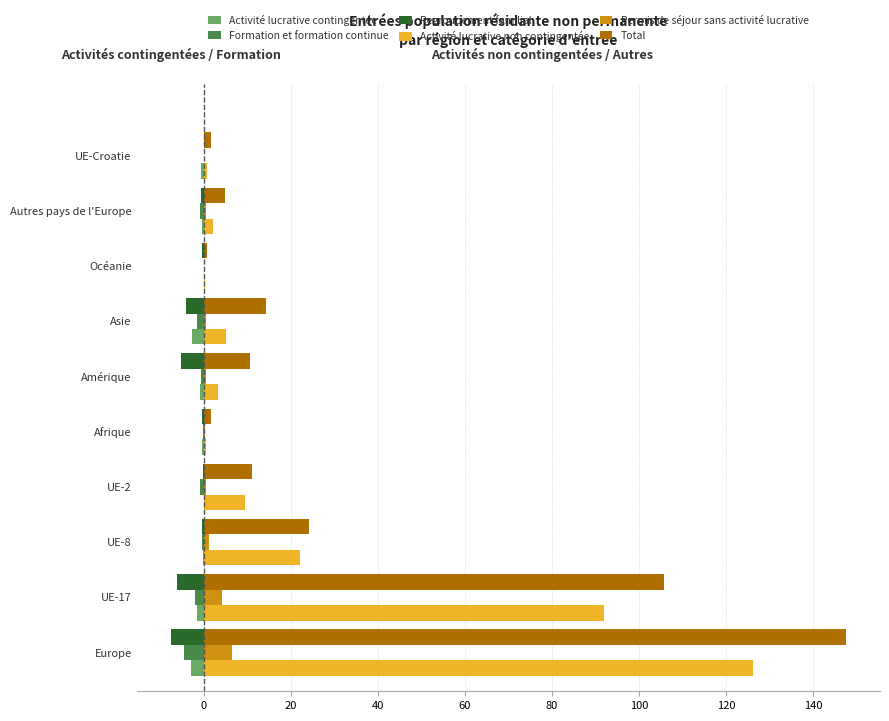

At which category is the sum across all series the highest?

Europe